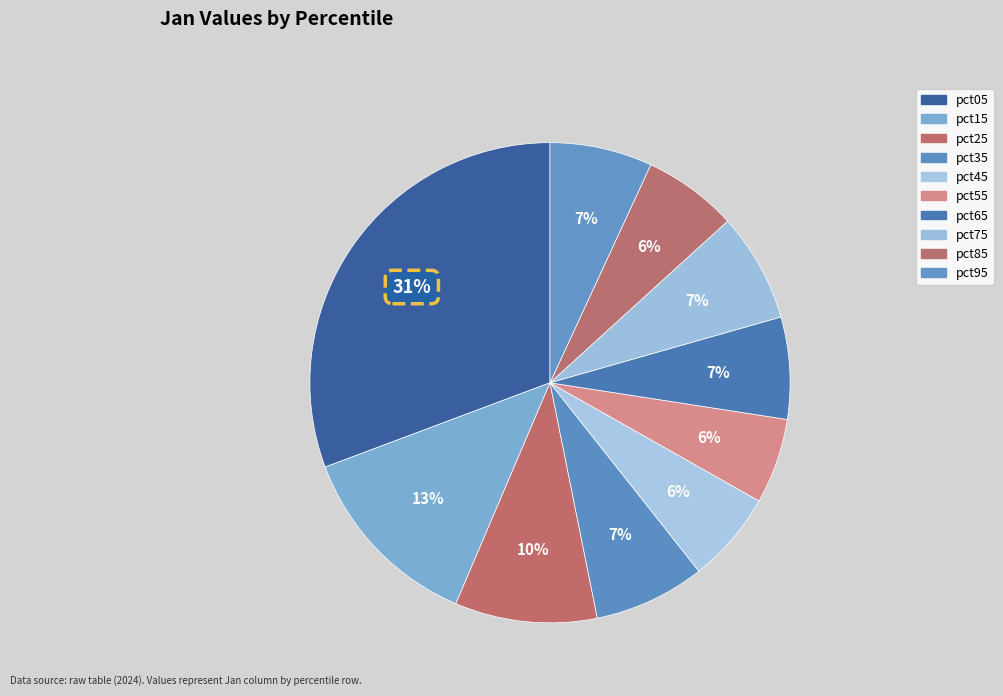

Count the number of slices in the pie.

10